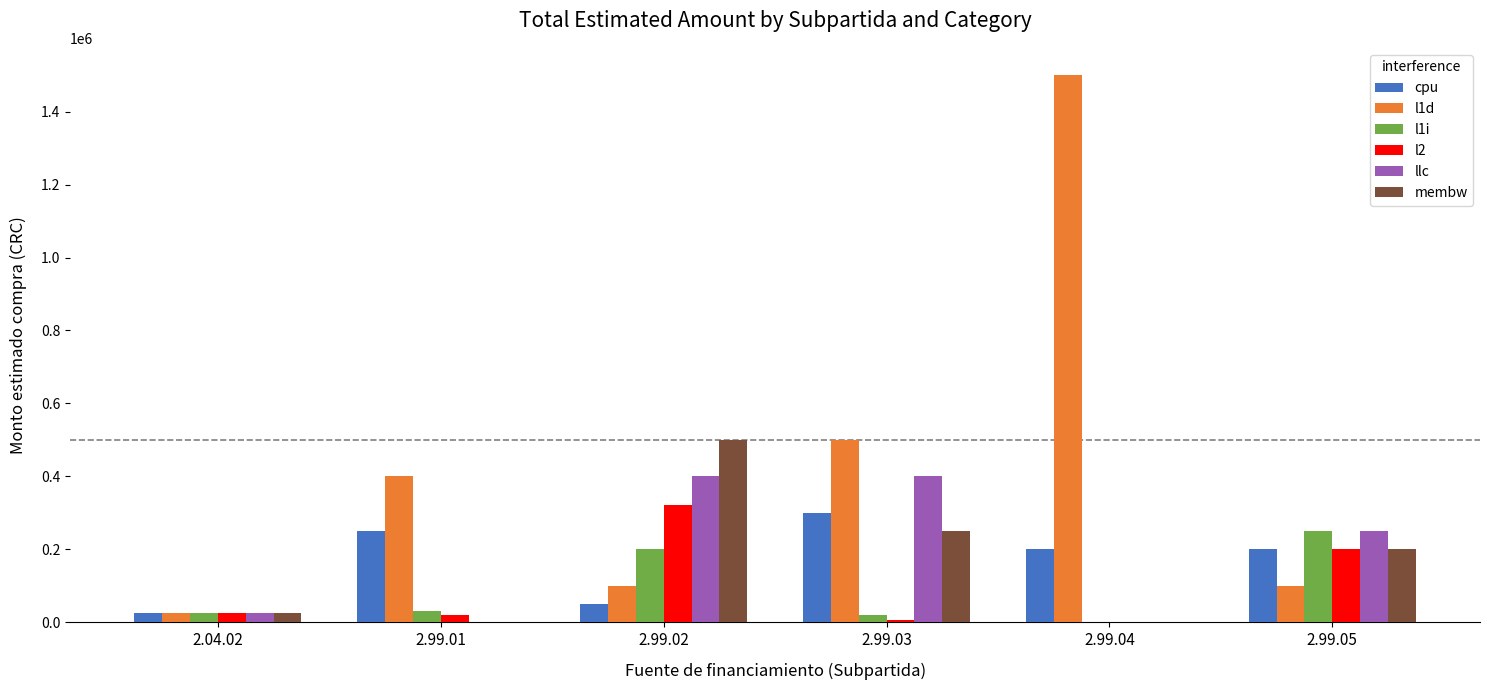

Which series changed the most between 2.04.02 and 2.99.02?

membw